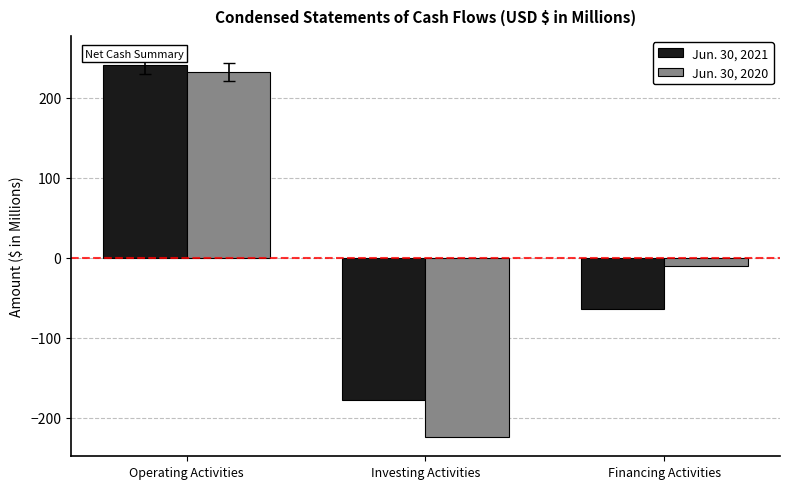

Rank the categories by Jun. 30, 2020 value from highest to lowest.

Operating Activities, Financing Activities, Investing Activities